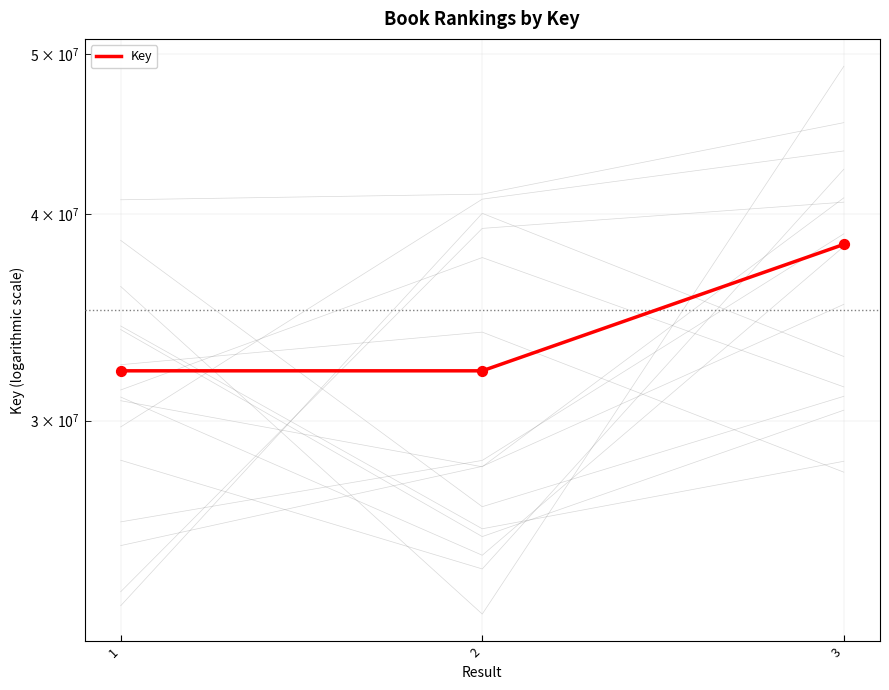

What is the change in value from 2 to 3?

+6198380